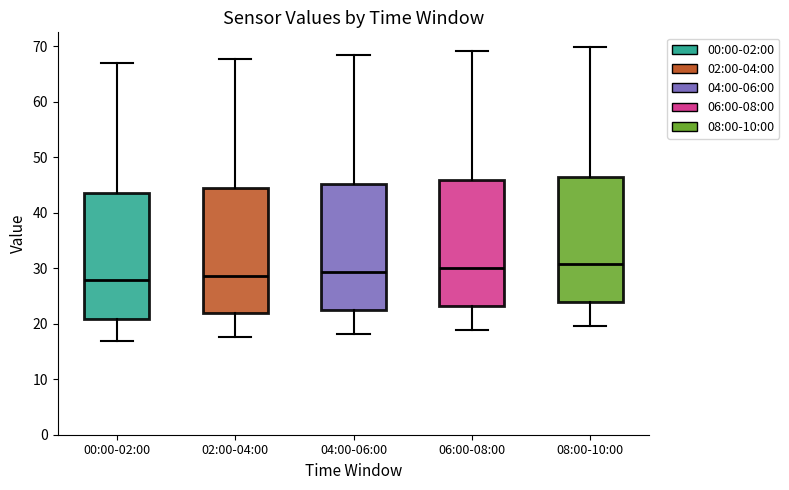

Reading left to right, transcribe this box plot: for each box, give where its median line is, the range the box spans, and where its two whiskers end, as read against the y-axis. The values are not printed on the chart, so give them approximately, as read against the axis.

00:00-02:00: median 28, box 21 to 44, whiskers 17 to 67
02:00-04:00: median 29, box 22 to 44, whiskers 18 to 68
04:00-06:00: median 29, box 23 to 45, whiskers 18 to 69
06:00-08:00: median 30, box 23 to 46, whiskers 19 to 69
08:00-10:00: median 31, box 24 to 47, whiskers 20 to 70